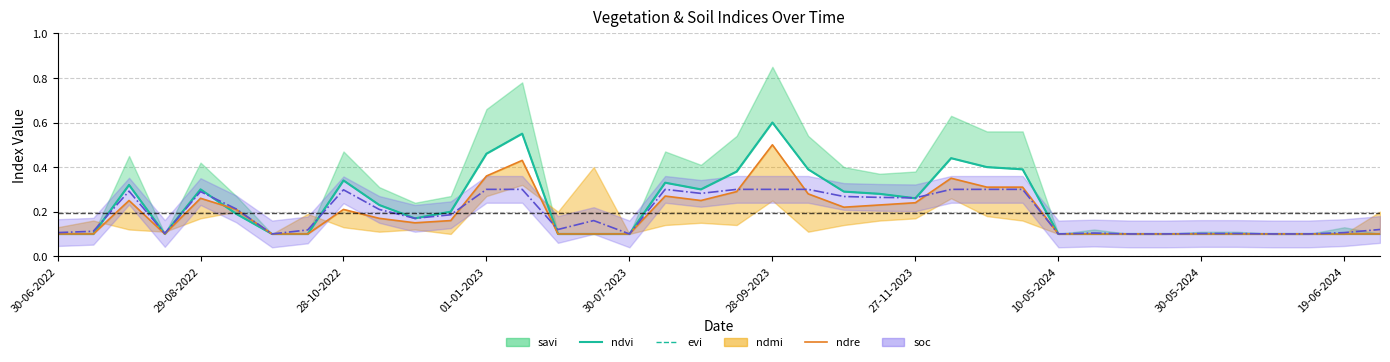

Which category has the lowest value across all series?

30-06-2022